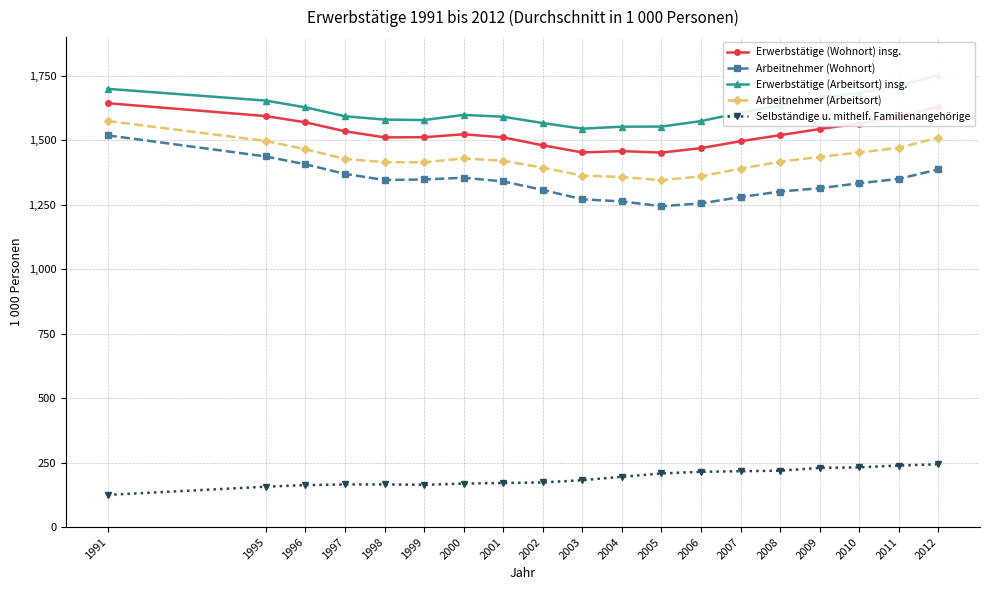

True or false: Erwerbstätige (Arbeitsort) insg. has a value of 1684.2 at 2010.

True